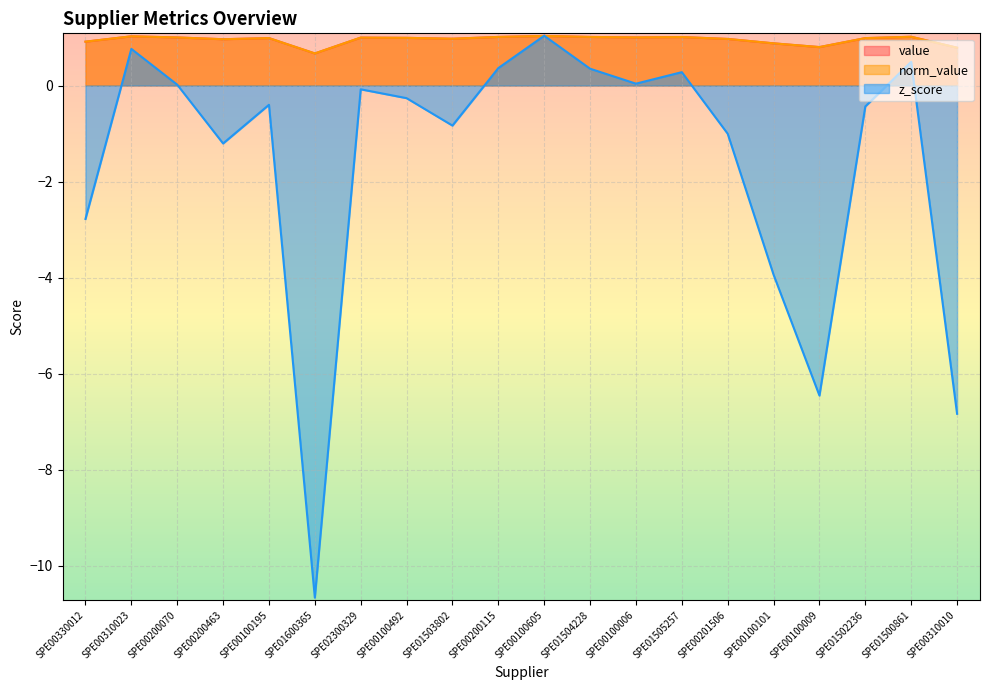

How many interior local valleys does the norm_value series have?

5